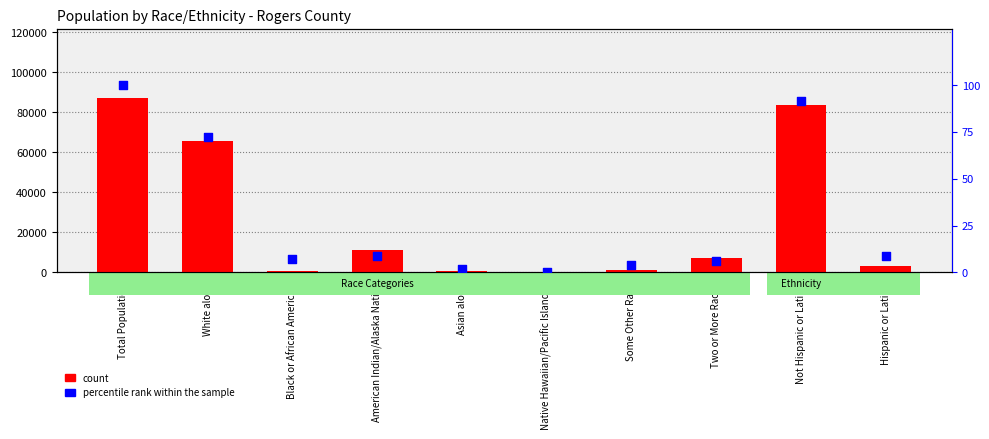

At how many categories does at least one series exceed 3327?

5